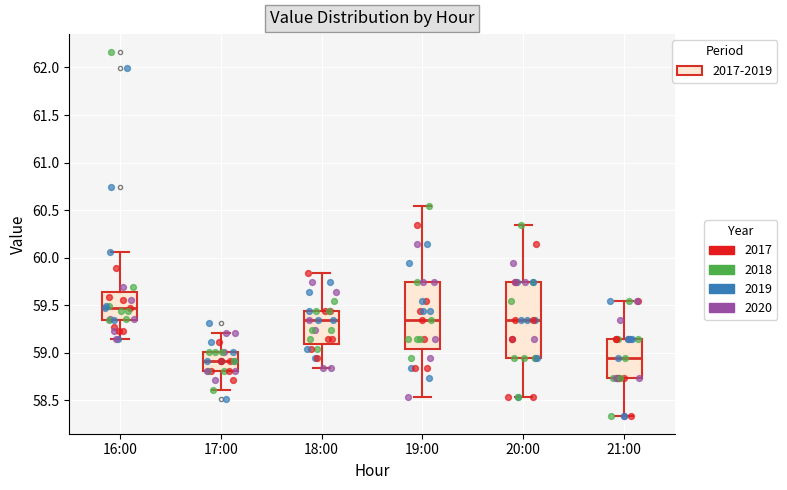

Comparing the boxes themselves (not the whiskers), which one is the tallest?

20:00